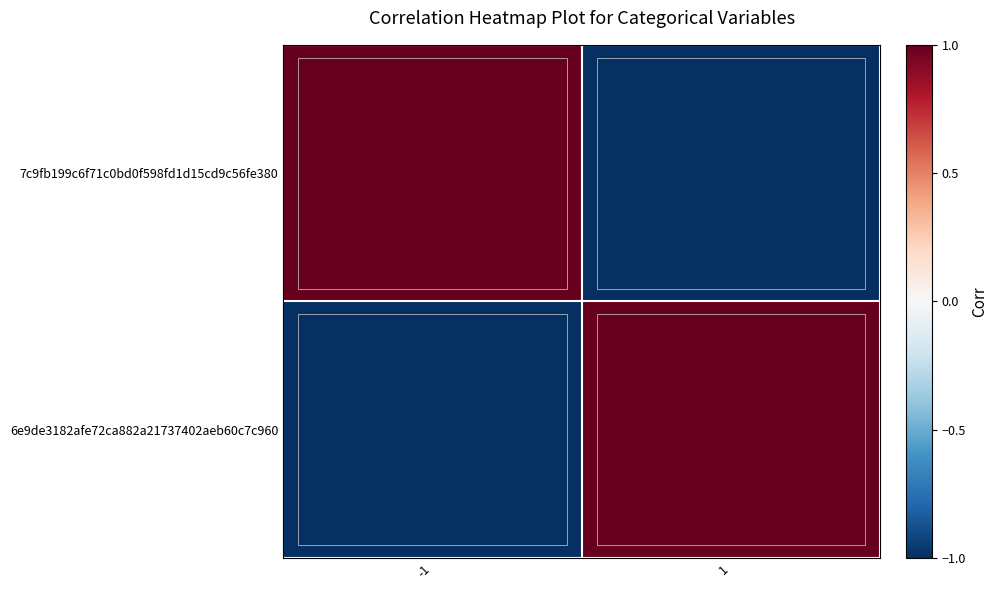

At how many categories does at least one series exceed 0?

2